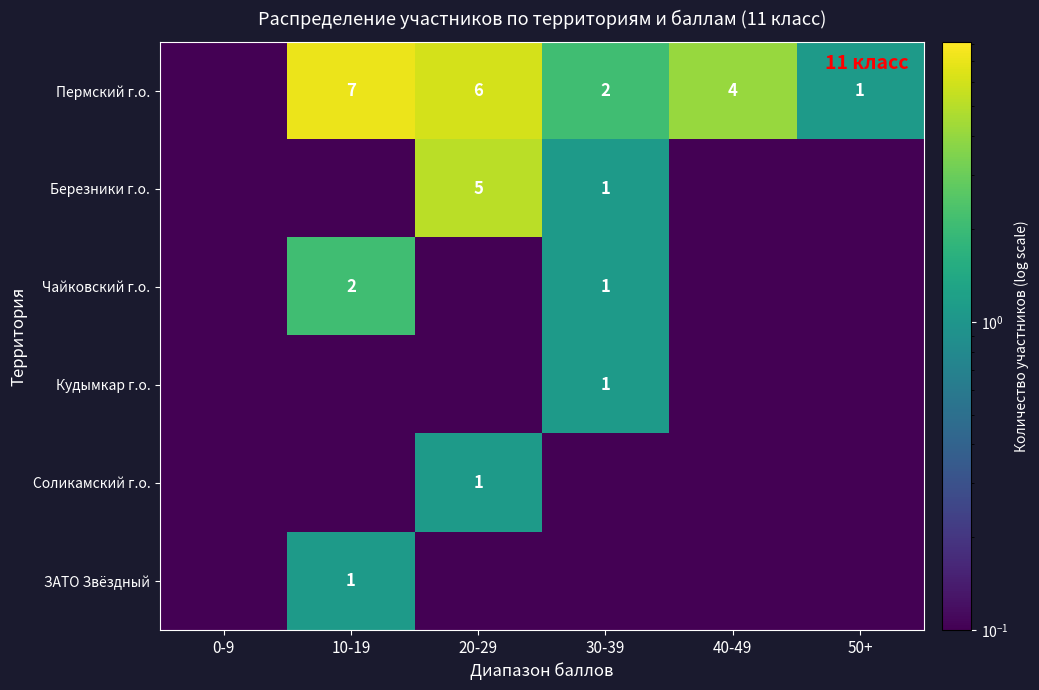

How many data points does each series have?

6